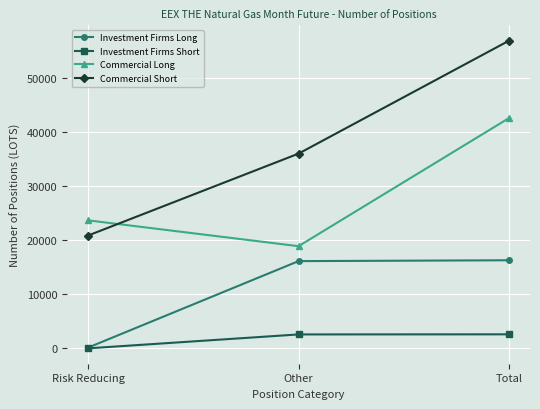

At Total, list the series in order from smallest to largest.

Investment Firms Short, Investment Firms Long, Commercial Long, Commercial Short